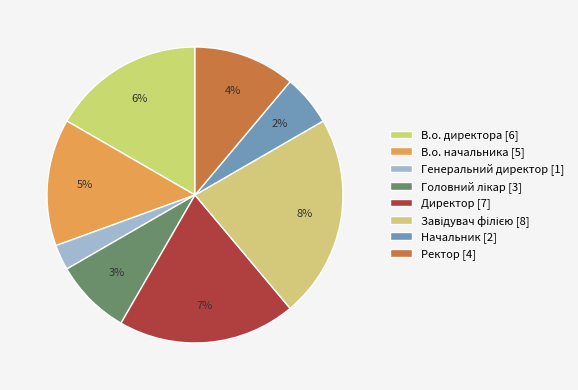

Which has a higher value, Директор or Завідувач філією?

Завідувач філією